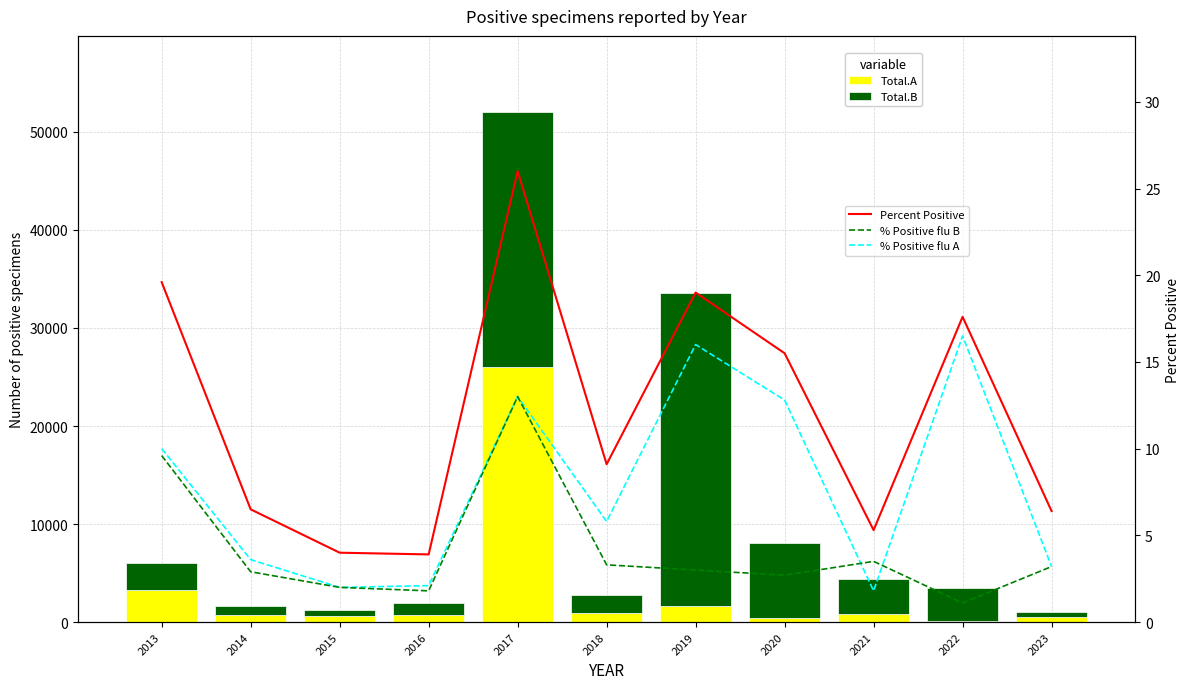

What is the value of the Total.B bar at the 8th from the left?

7700.0